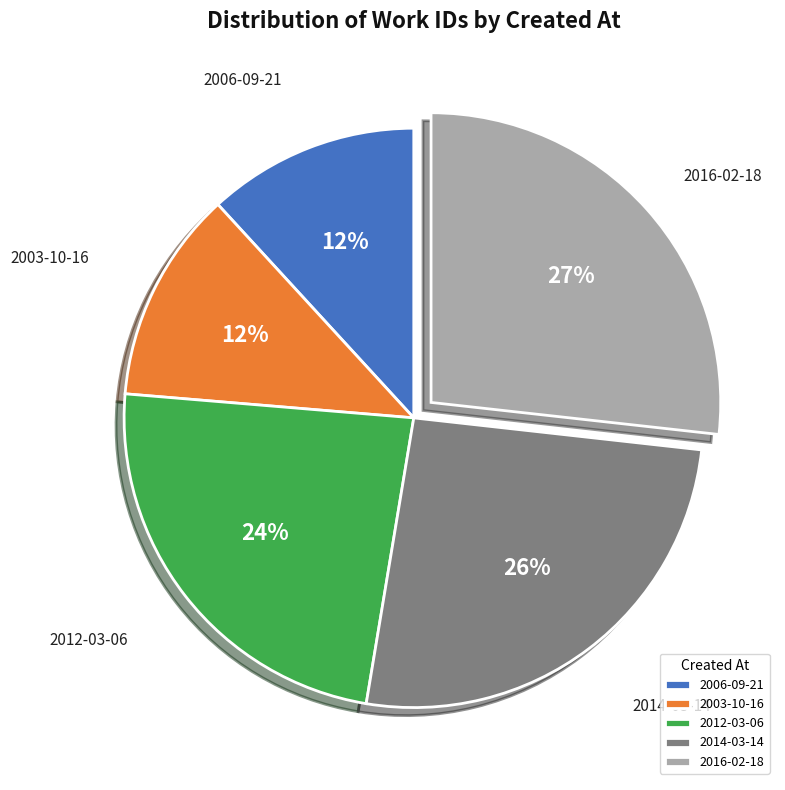

What is the ratio of the value at 2012-03-06 to the value at 2006-09-21?

2.0